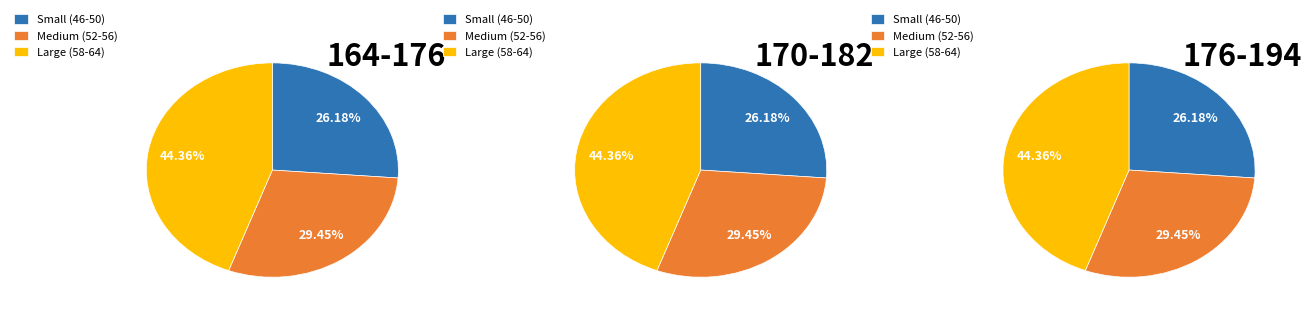

Does 58 represent more than half of the total?

No